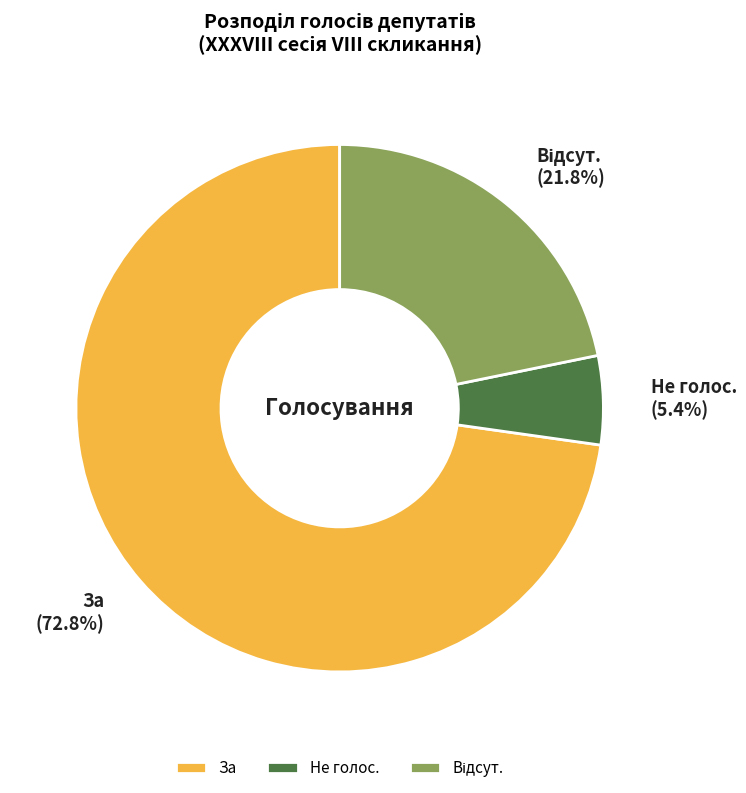

Does За represent more than half of the total?

Yes